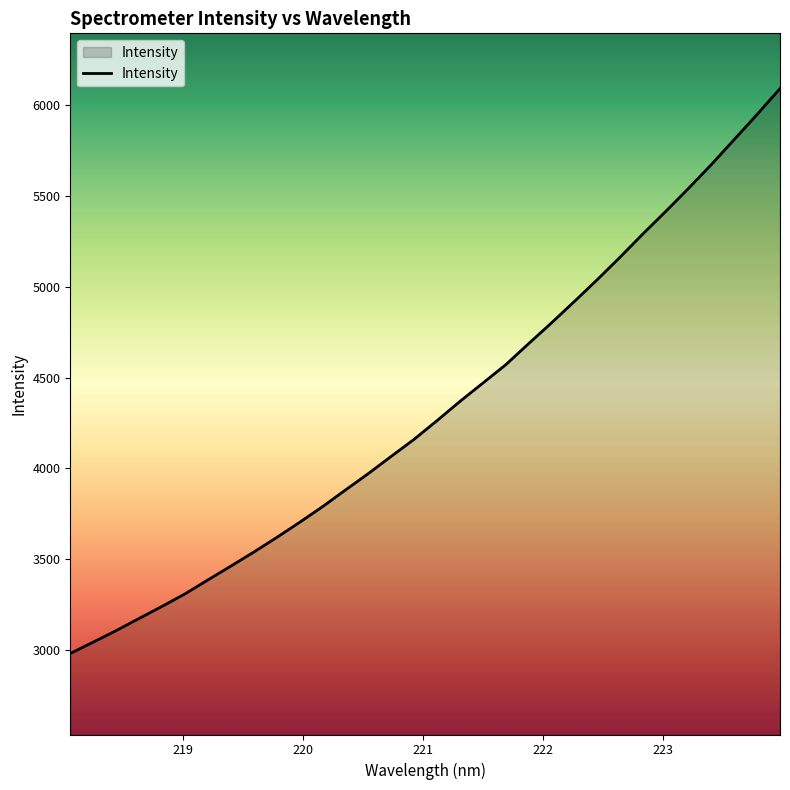

What is the difference between the maximum and second lowest values?

3051.3